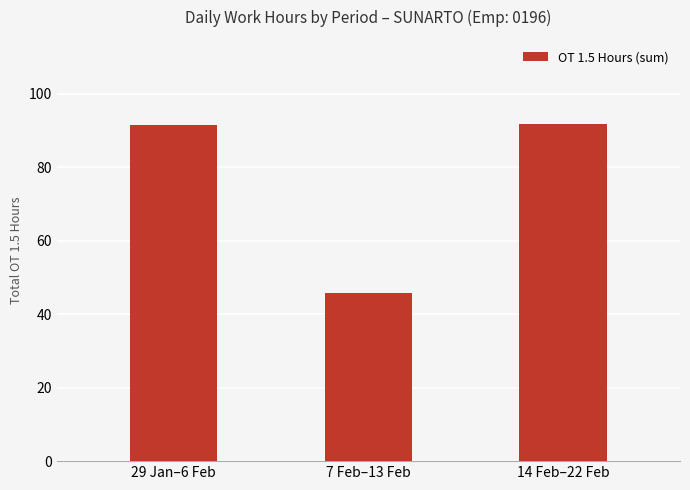

What is the value of the 1st bar from the left?

91.6